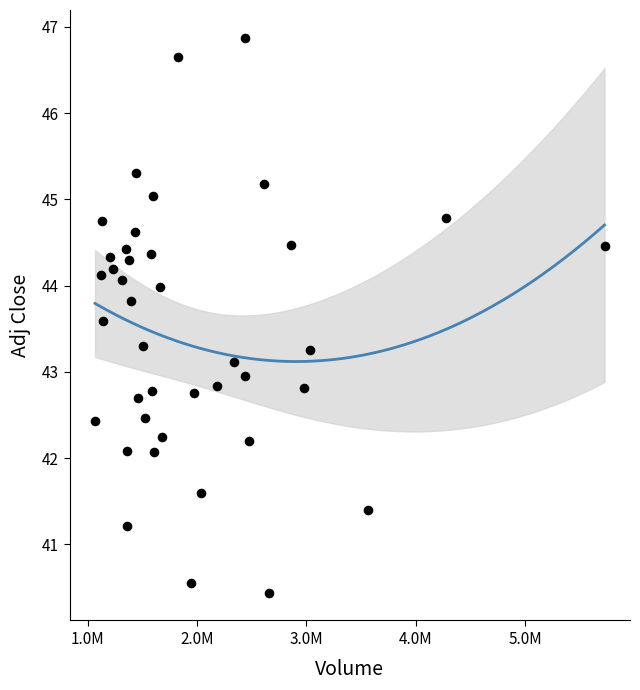

What is the range of Y values (max minus min)?

6.4